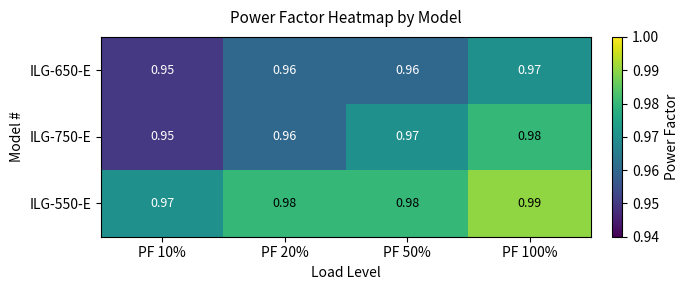

Is the value of ILG-750-E at PF 50% greater than the value of ILG-550-E at PF 100%?

No